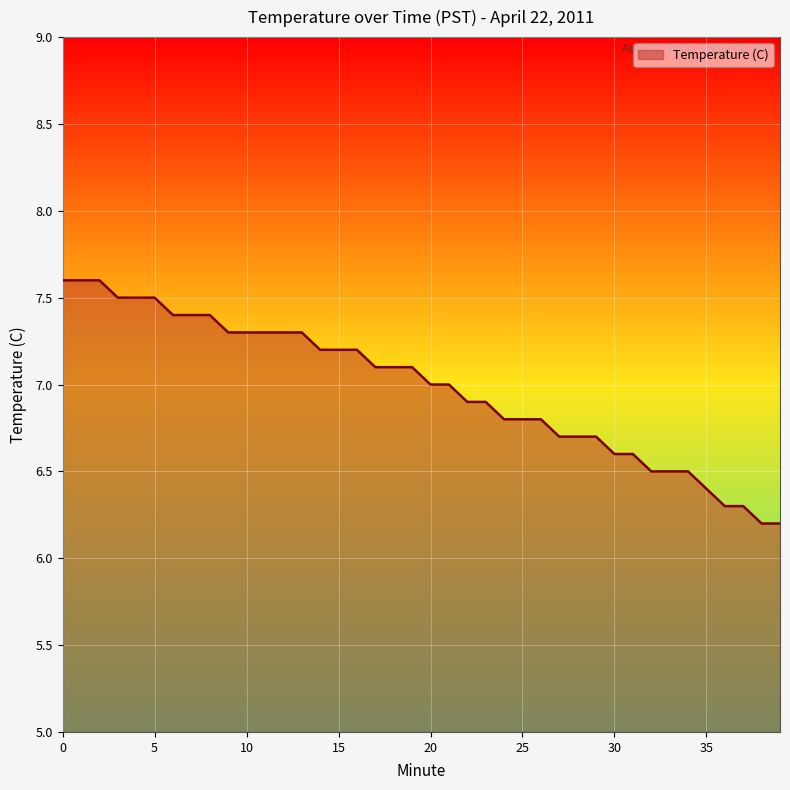

What is the maximum value shown in the chart?

7.6